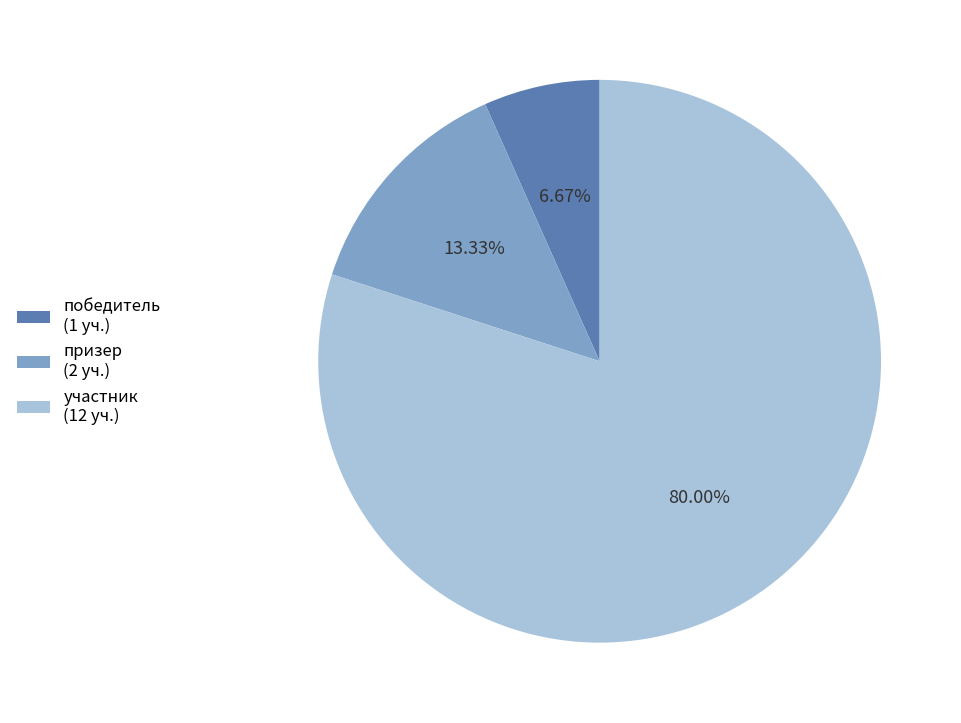

To the nearest percent, what is the combined percentage of призер and победитель?

20%